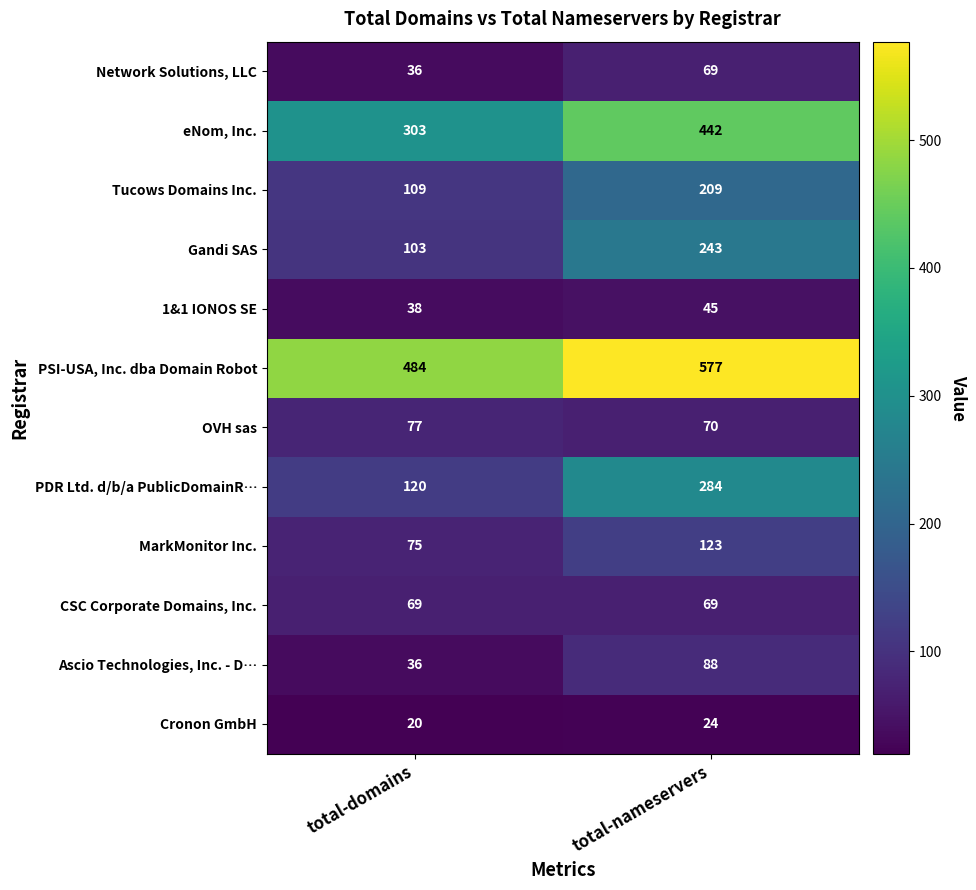

Which series has the widest spread of values?

PDR Ltd. d/b/a PublicDomainR…